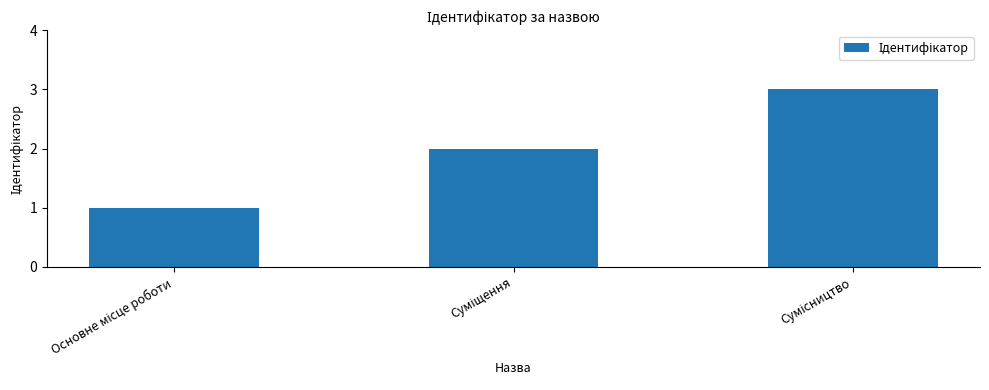

How many distinct data groups are displayed?

1